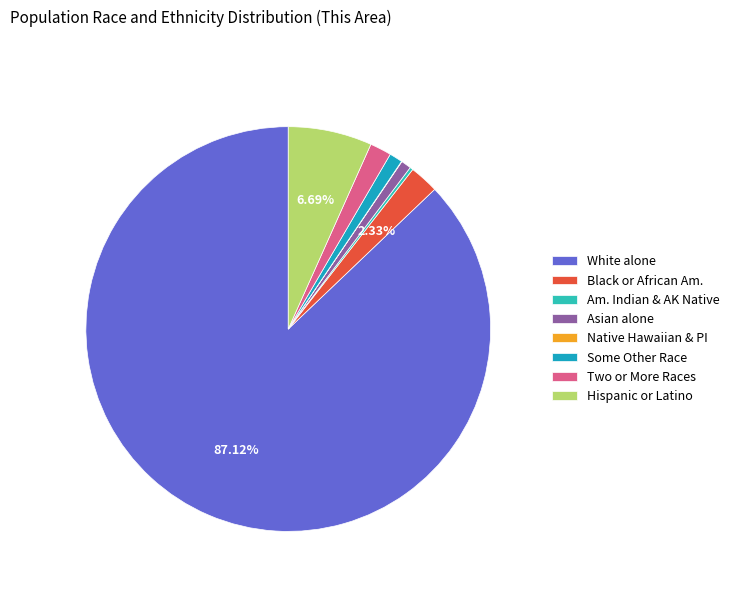

Rank the categories by value from highest to lowest.

White alone, Hispanic or Latino, Black or African American alone, Two or More Races, Some Other Race alone, Asian alone, American Indian and Alaska Native, Native Hawaiian and Other Pacific